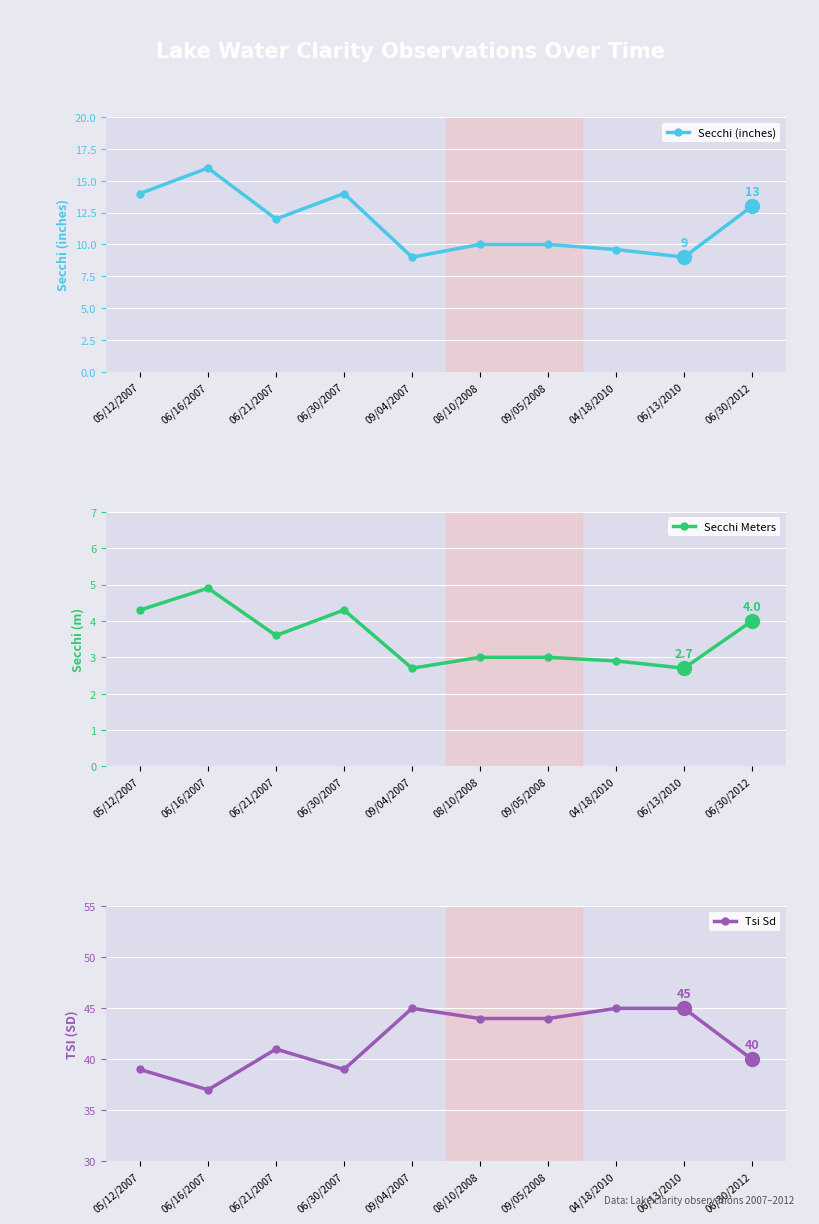

At 06/30/2007, list the series in order from smallest to largest.

Secchi Meters, Secchi (inches), Tsi Sd